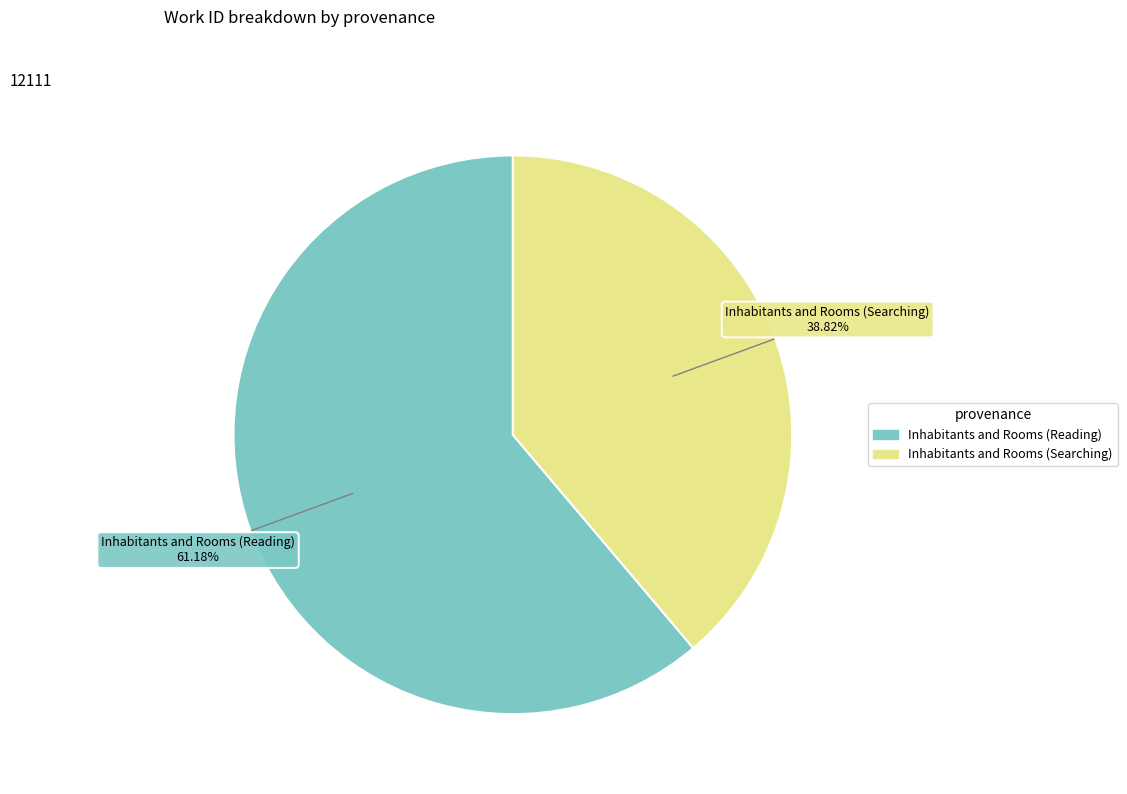

What is the largest slice in the pie chart?

Inhabitants and Rooms (Reading)